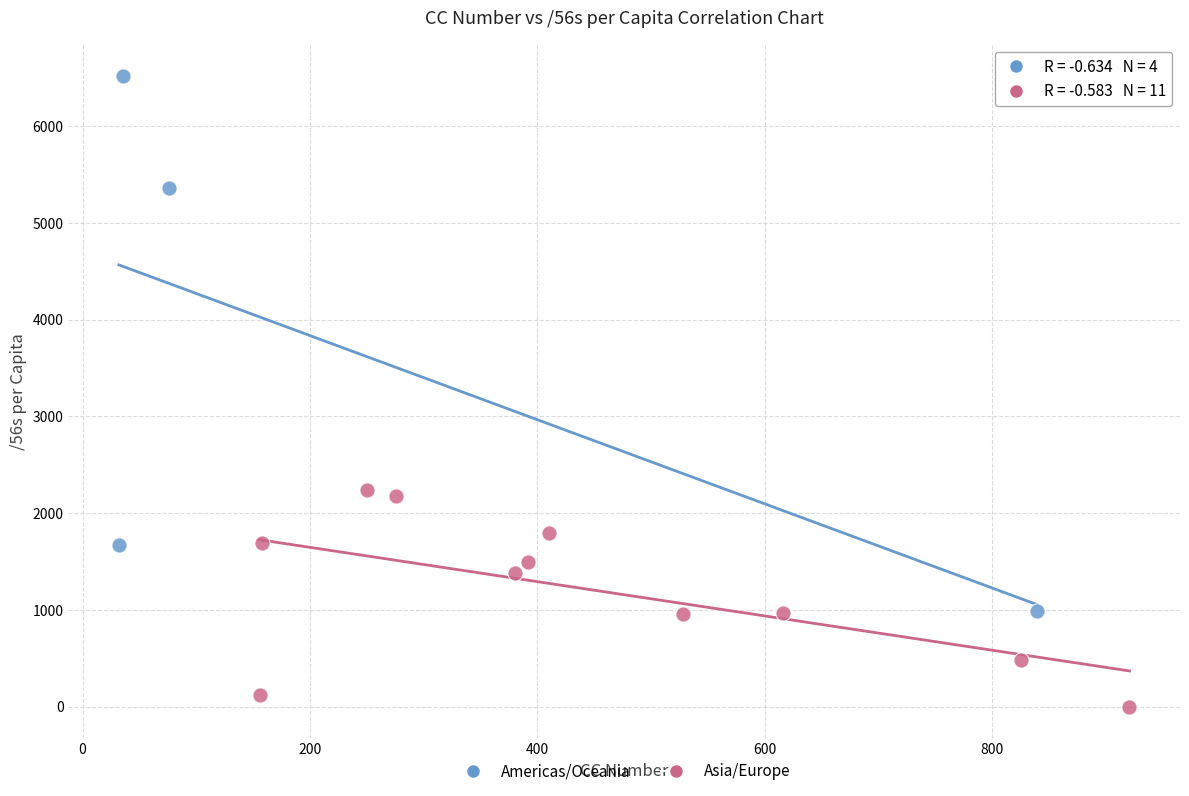

Which series has the largest Y range (max minus min)?

Americas/Oceania